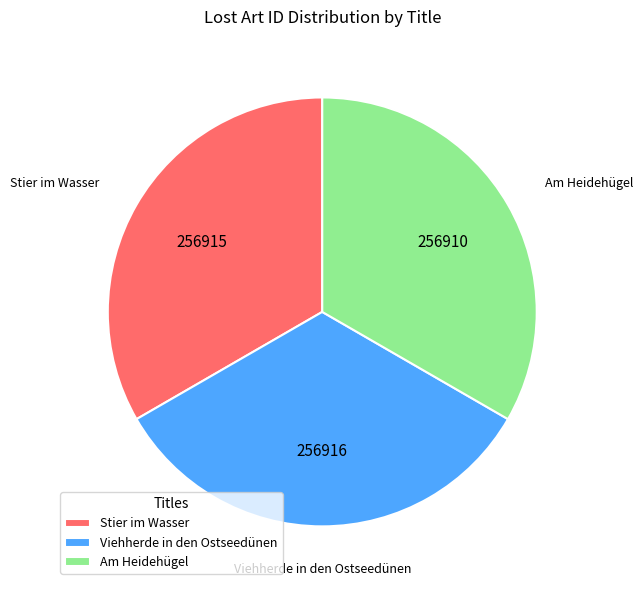

True or false: Stier im Wasser accounts for 33% of the total.

True